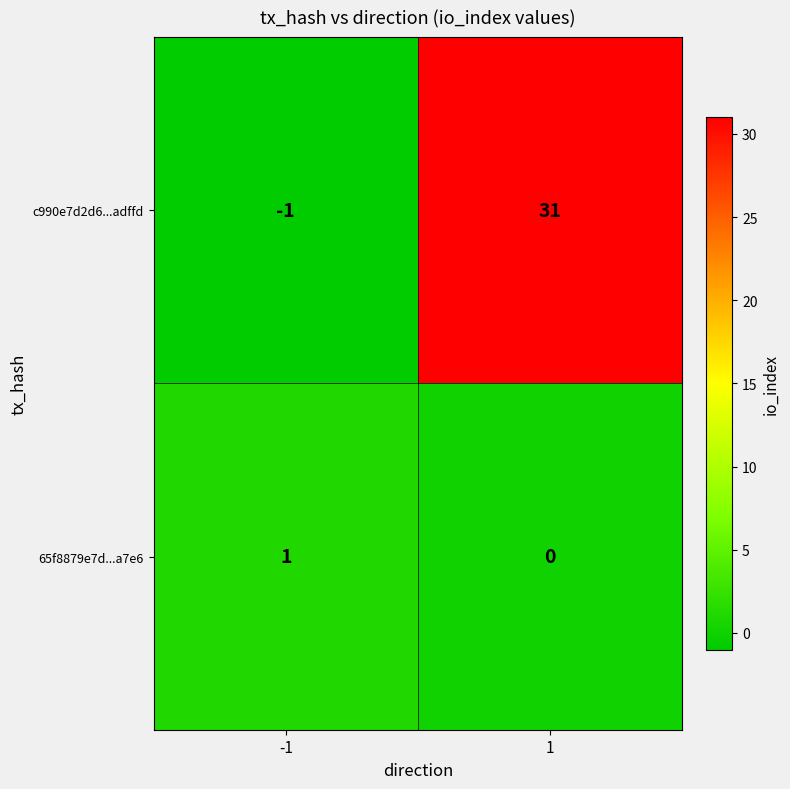

Which series changed the most between -1 and 1?

c990e7d2d6...adffd